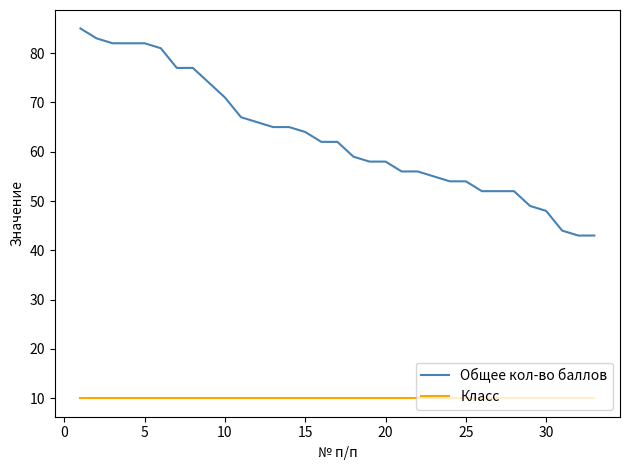

Rank the series by their maximum value, from highest to lowest.

Общее кол-во баллов, Класс